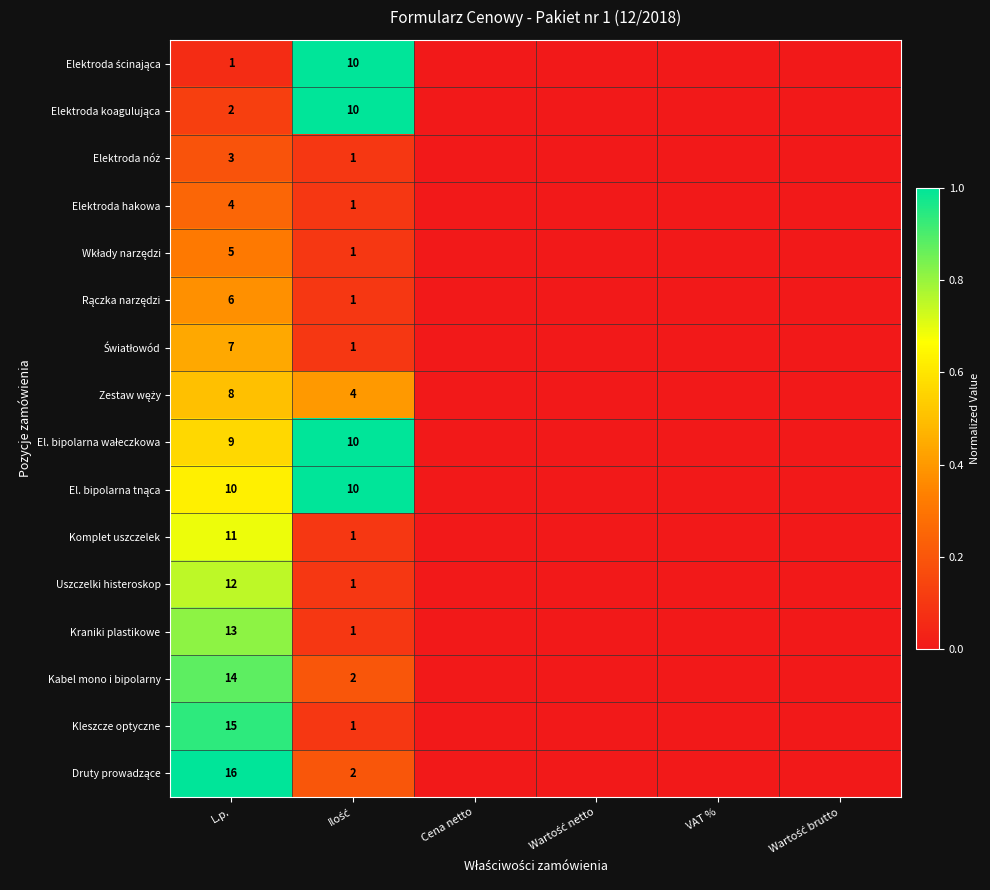

Which label corresponds to the smallest value in the chart?

Cena netto